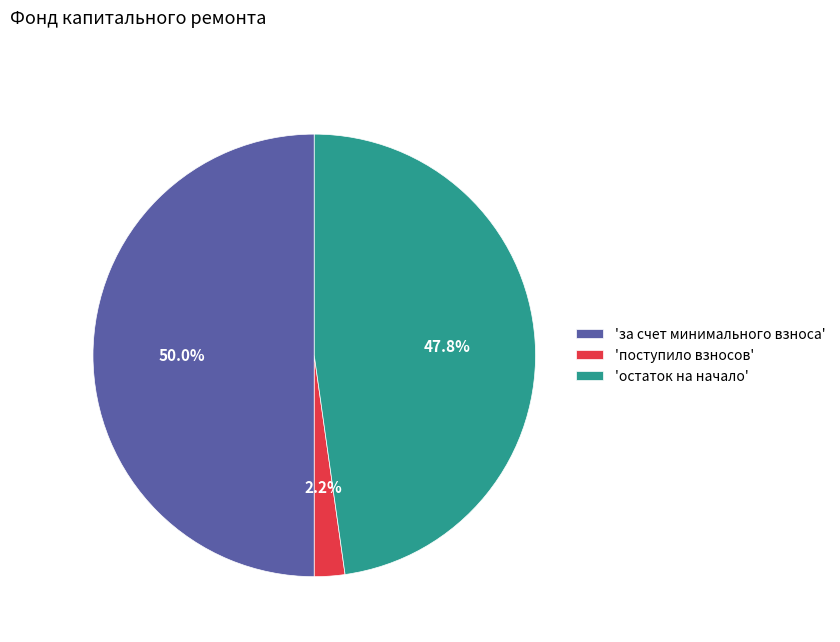

Which has a higher value, 'за счет минимального взноса' or 'остаток на начало'?

'за счет минимального взноса'